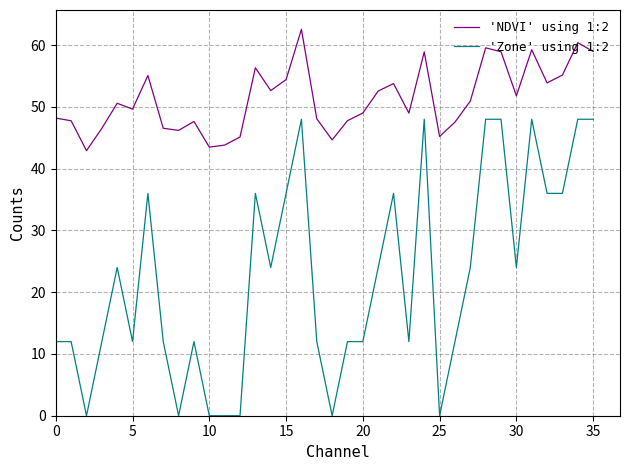

What is the difference between the maximum and minimum values in the 'Zone' using 1:2 series?

48.0